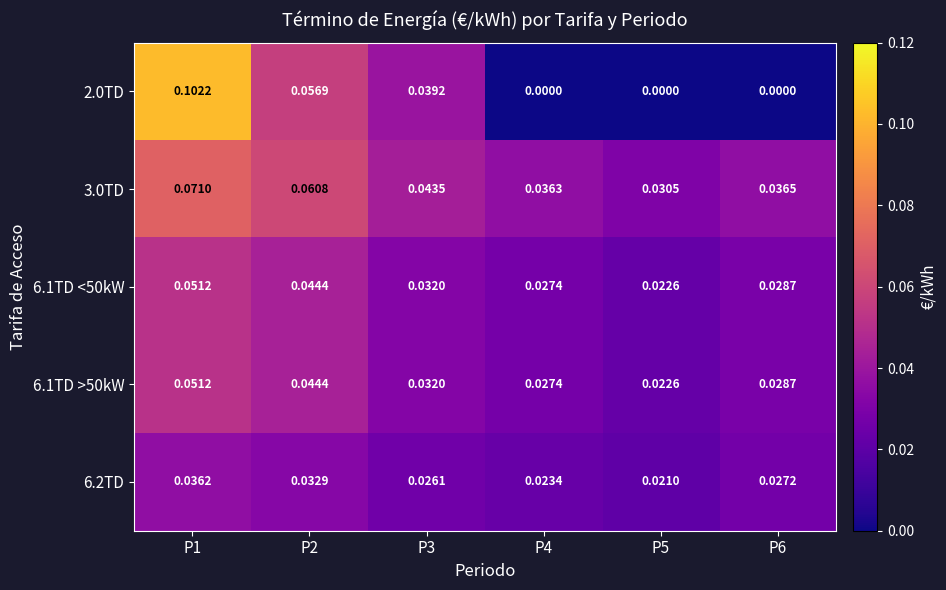

How many distinct data groups are displayed?

5